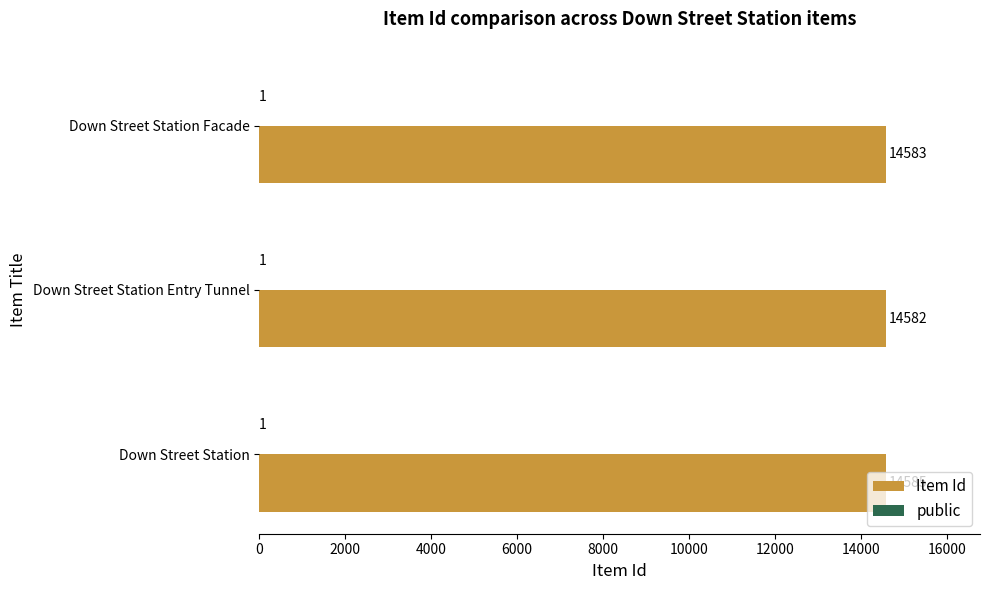

At which category is the sum across all series the highest?

Down Street Station